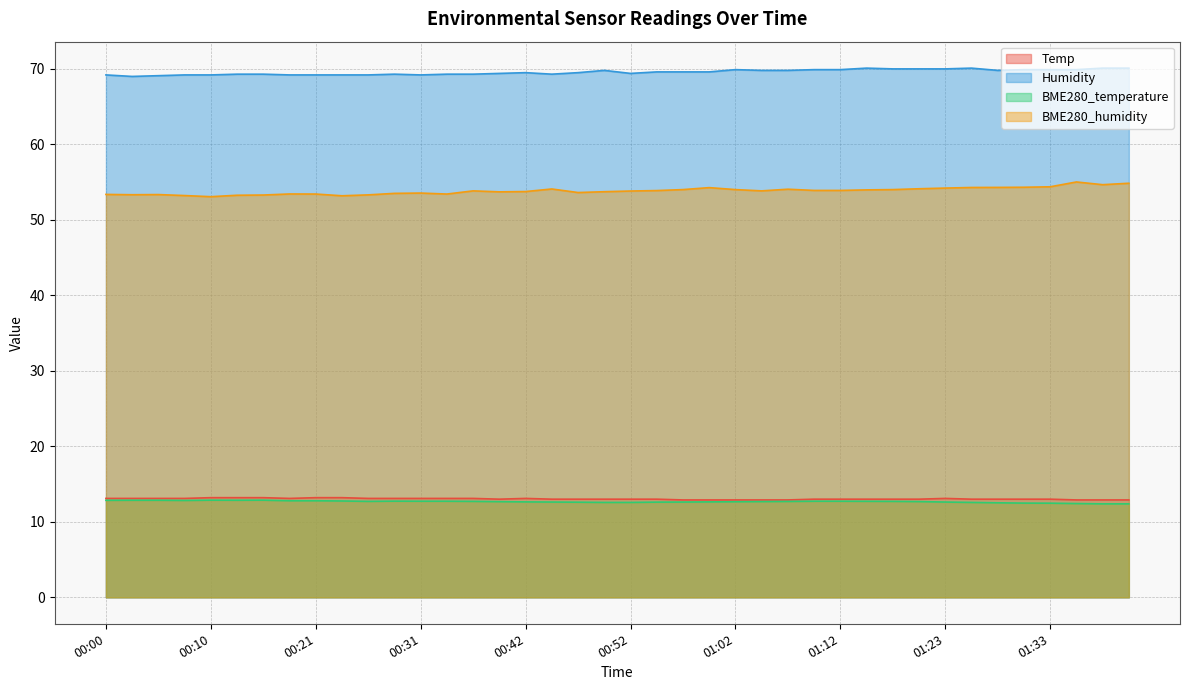

What is the difference between the maximum and second lowest values in the BME280_humidity series?

1.8